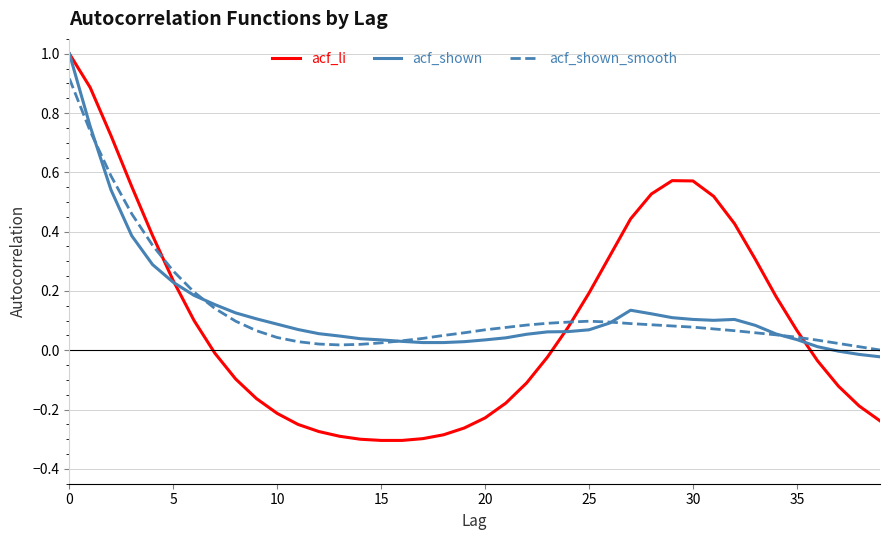

What is the greatest value displayed?

1.0